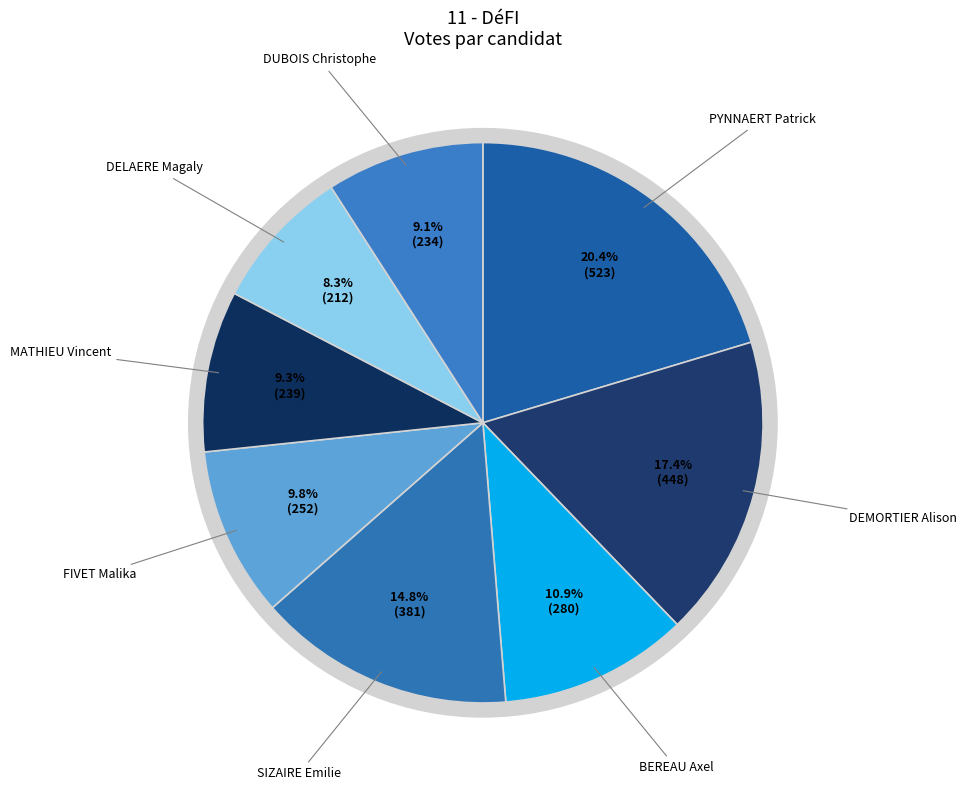

How many slices are in this pie chart?

8